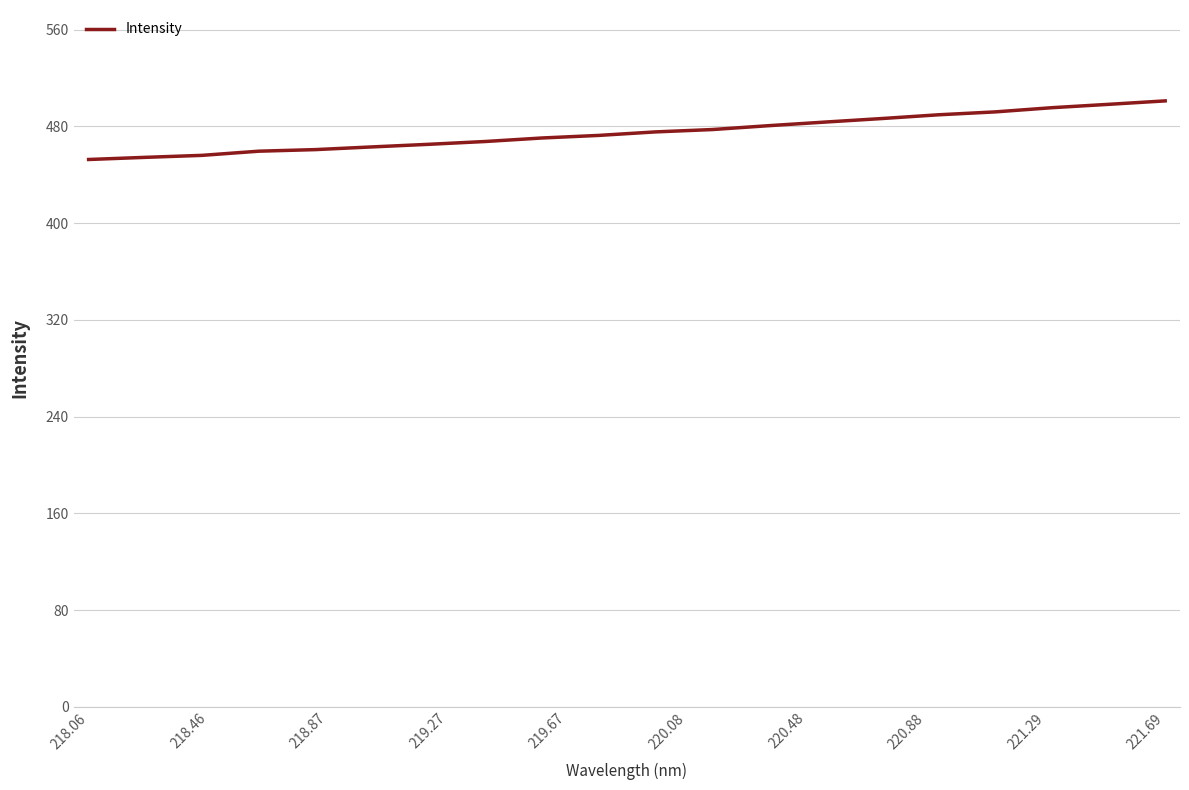

What is the greatest value displayed?

501.1